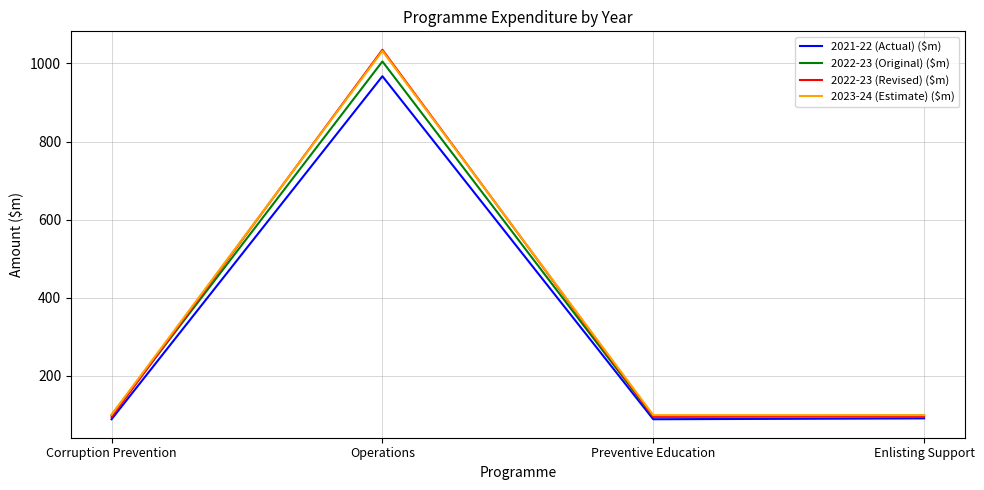

Is it true that 2022-23 (Original) ($m) equals 1005.0 at Operations?

True